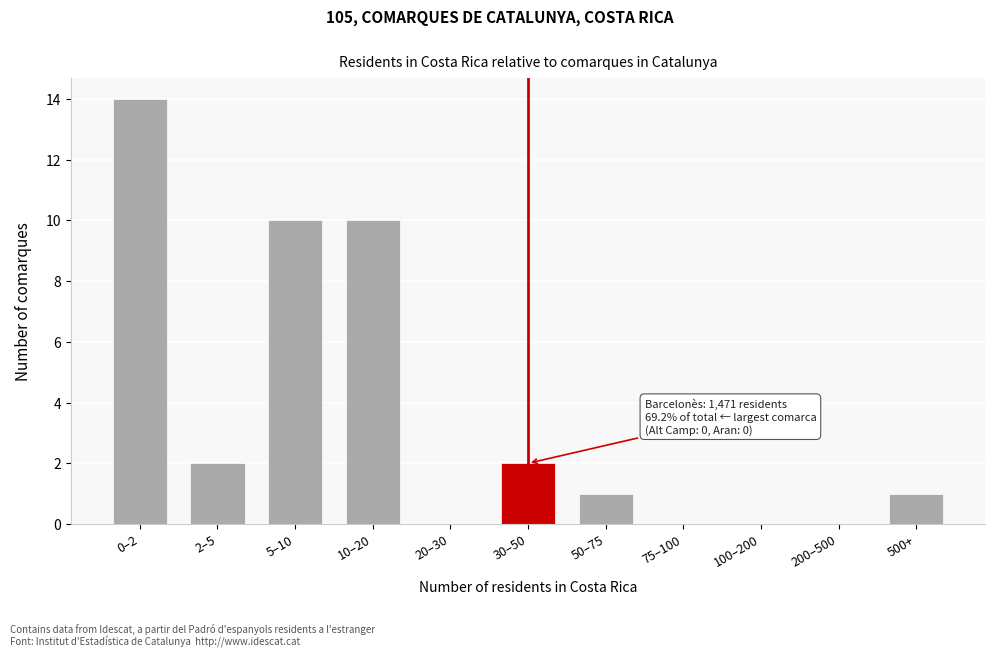

Reading left to right, list all the values displayed in this chart.

0–2=14	2–5=2	5–10=10	10–20=10	20–30=0	30–50=2	50–75=1	75–100=0	100–200=0	200–500=0	500+=1